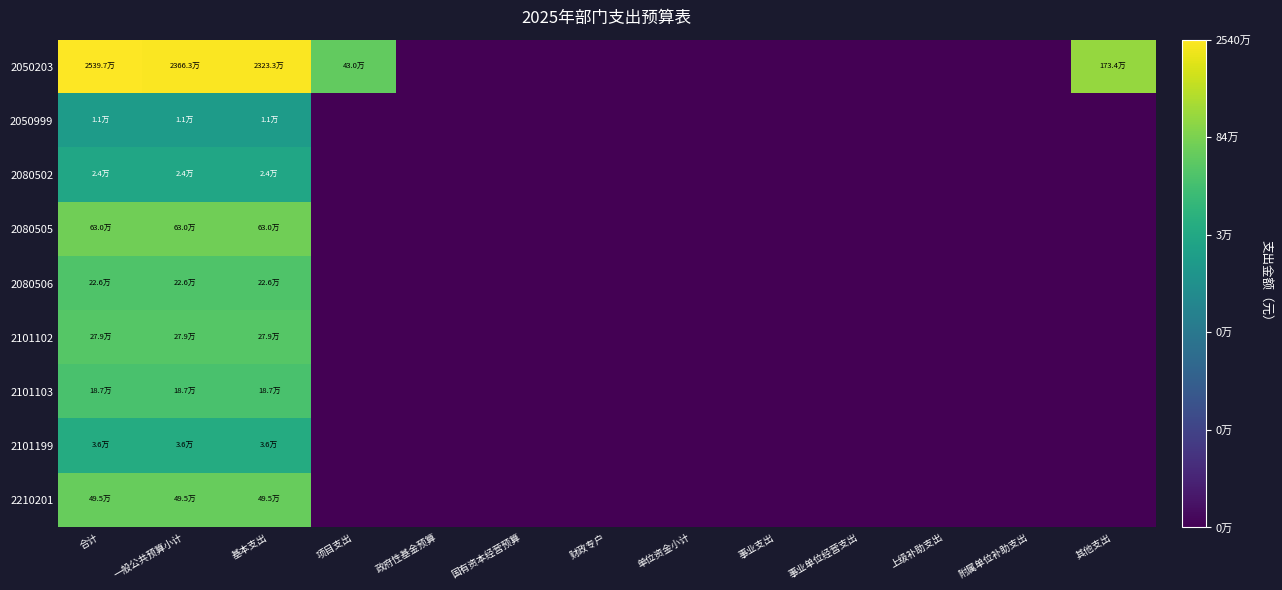

At how many categories does at least one series exceed 16?

3